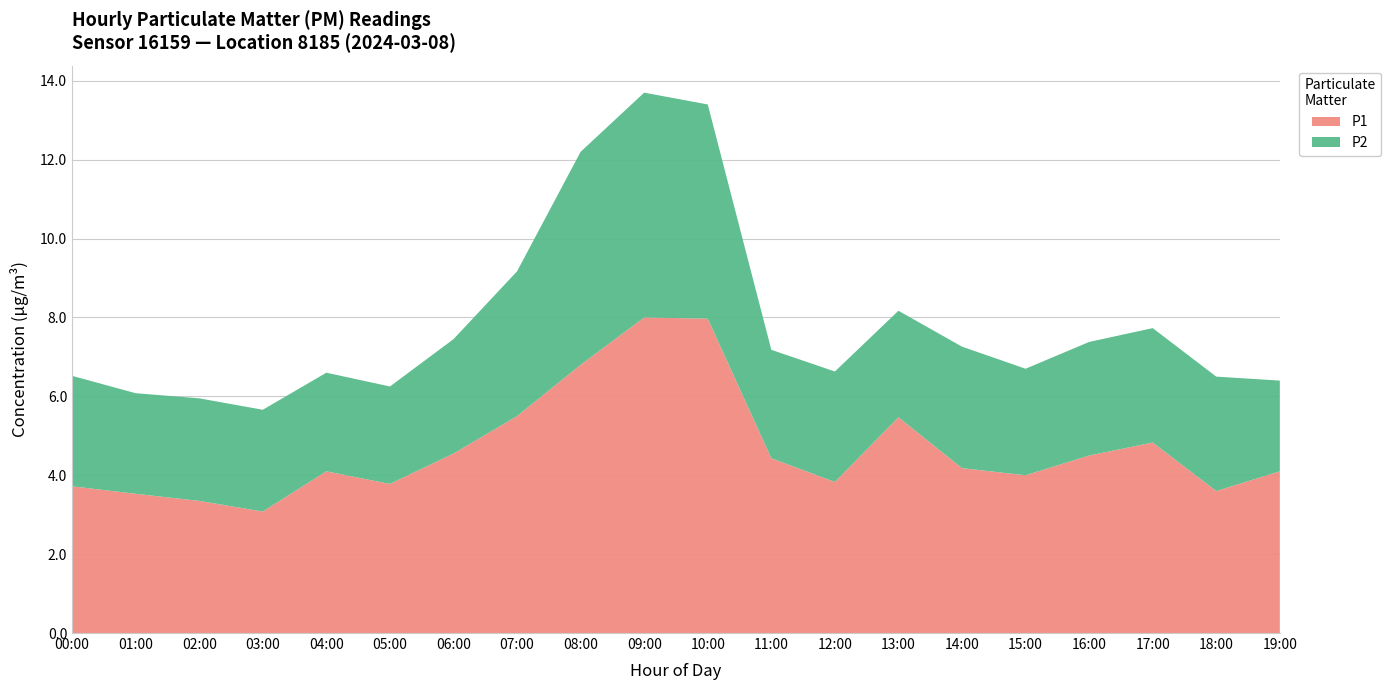

Reading right to left, list all the values displayed in this chart.

P1: 19:00=4.1	18:00=3.6	17:00=4.8	16:00=4.5	15:00=4.0	14:00=4.2	13:00=5.5	12:00=3.8	11:00=4.4	10:00=8.0	09:00=8.0	08:00=6.8	07:00=5.5	06:00=4.5	05:00=3.8	04:00=4.1	03:00=3.1	02:00=3.4	01:00=3.5	00:00=3.7
P2: 19:00=2.3	18:00=2.9	17:00=2.9	16:00=2.9	15:00=2.7	14:00=3.1	13:00=2.7	12:00=2.8	11:00=2.8	10:00=5.4	09:00=5.7	08:00=5.4	07:00=3.7	06:00=2.9	05:00=2.5	04:00=2.5	03:00=2.6	02:00=2.6	01:00=2.5	00:00=2.8